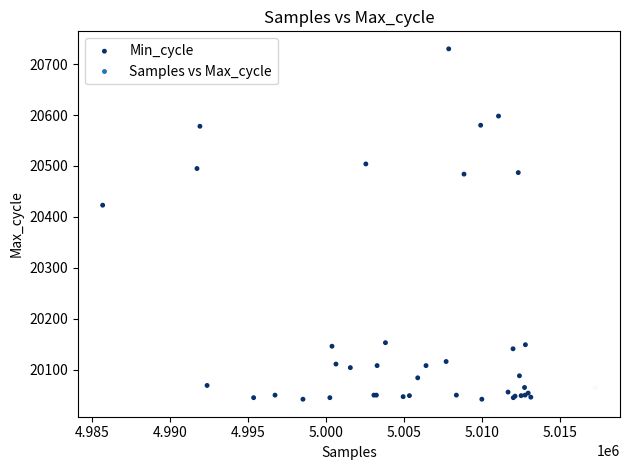

What Y value in the scatter plot is closest to 20386?

20423